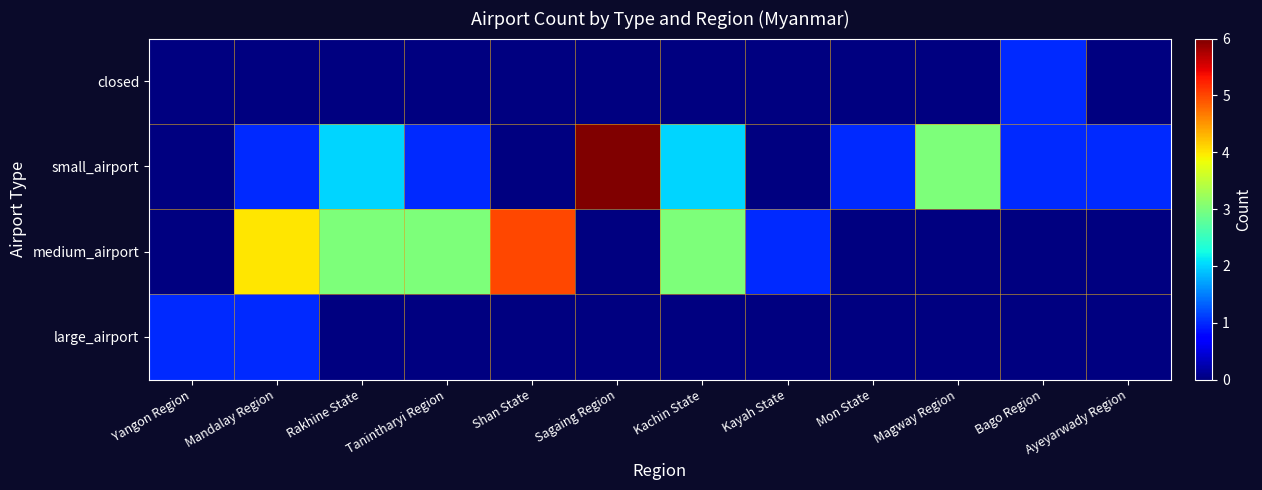

At which category is the sum across all series the highest?

Mandalay Region